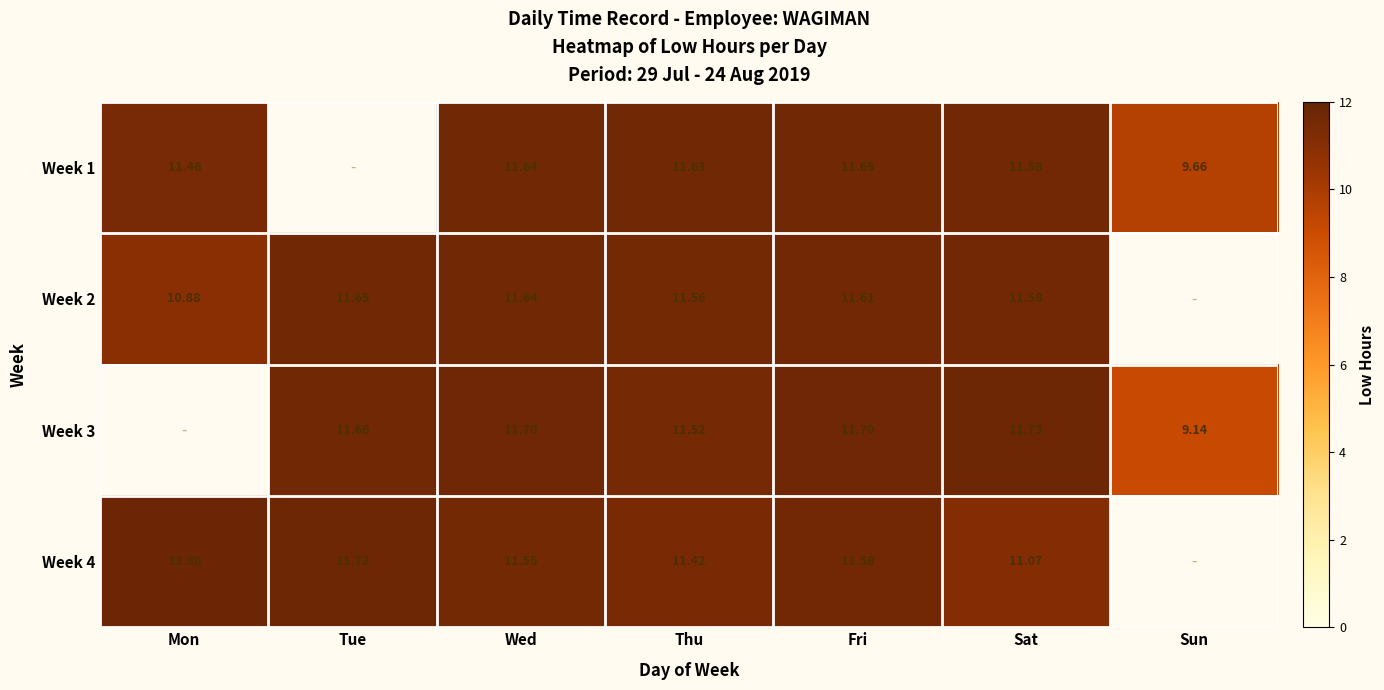

Is the value of Week 1 at Mon greater than the value of Week 2 at Fri?

No